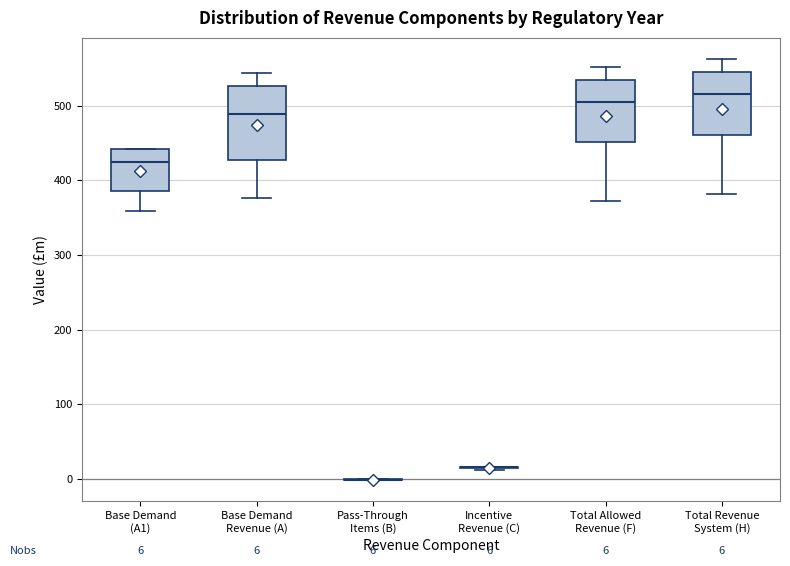

Which box is the tallest, from its lower edge to its upper edge?

Base Demand Revenue (A)